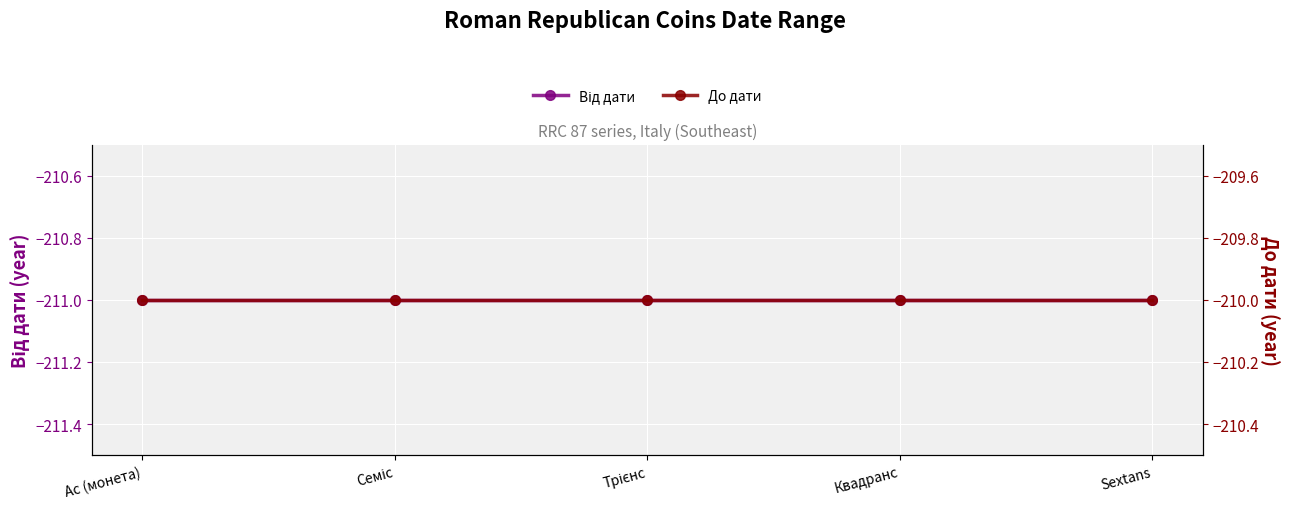

What is the maximum value shown in the chart?

-210